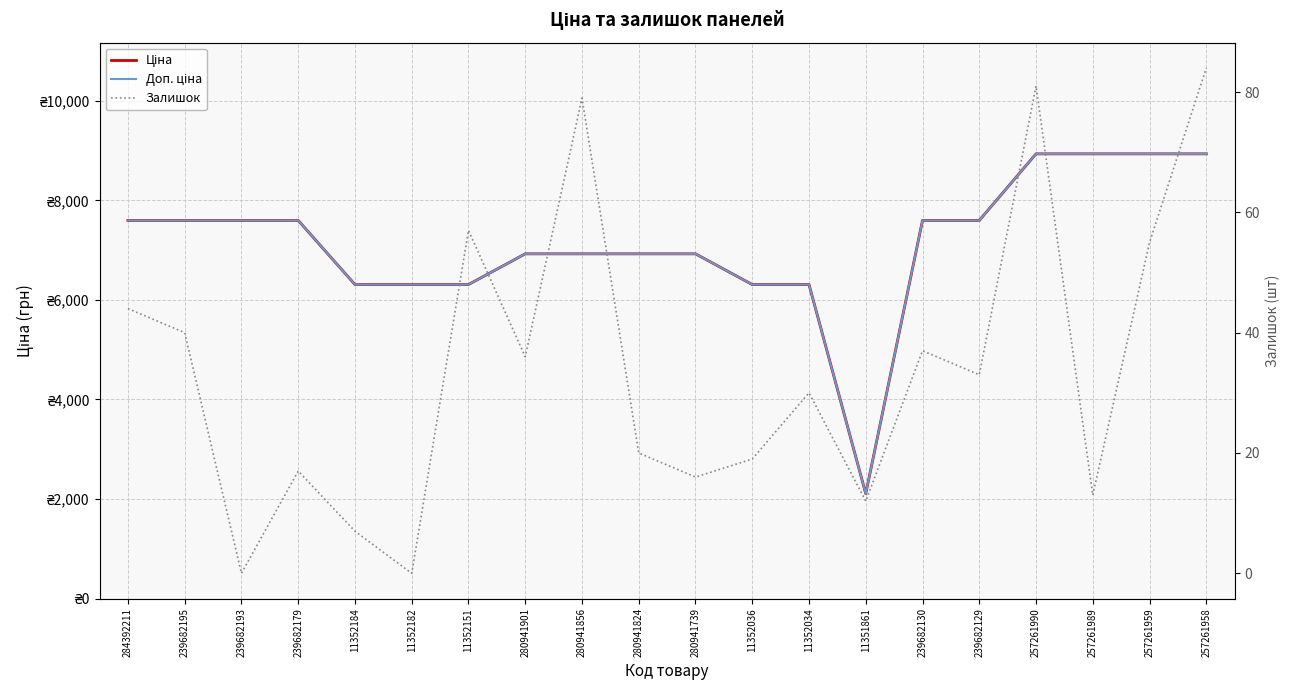

The value of Залишок at 11352184 is 7.0. True or false?

True